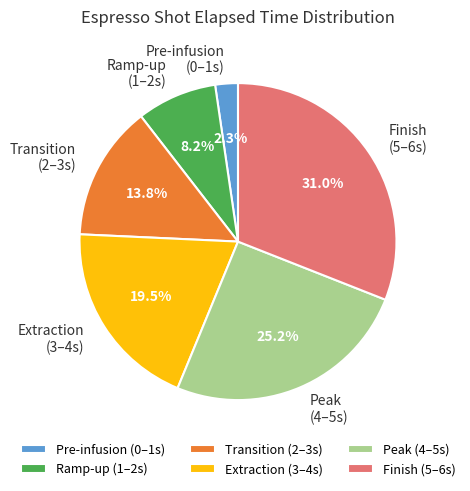

Count the number of slices in the pie.

6